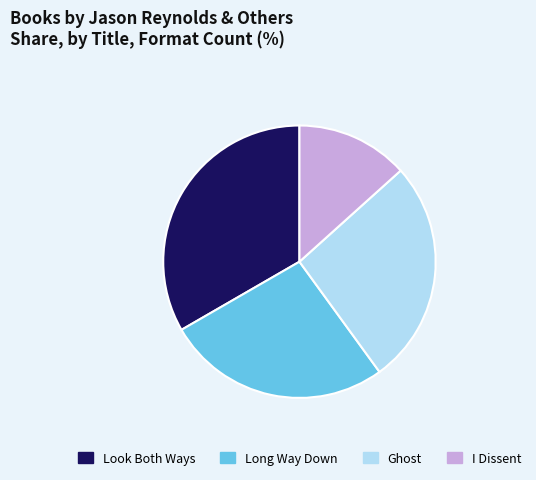

How many slices are in this pie chart?

4